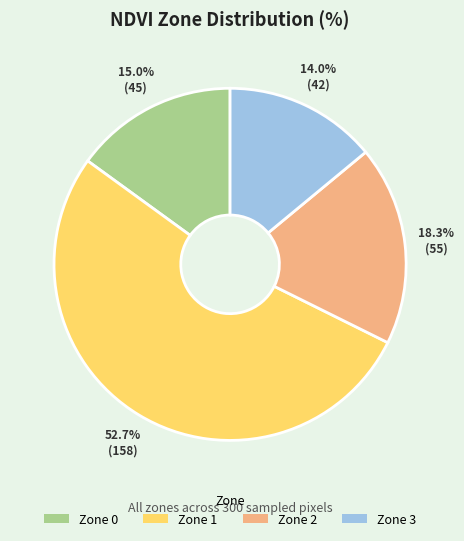

To the nearest percent, what portion does Zone 0 represent?

15%